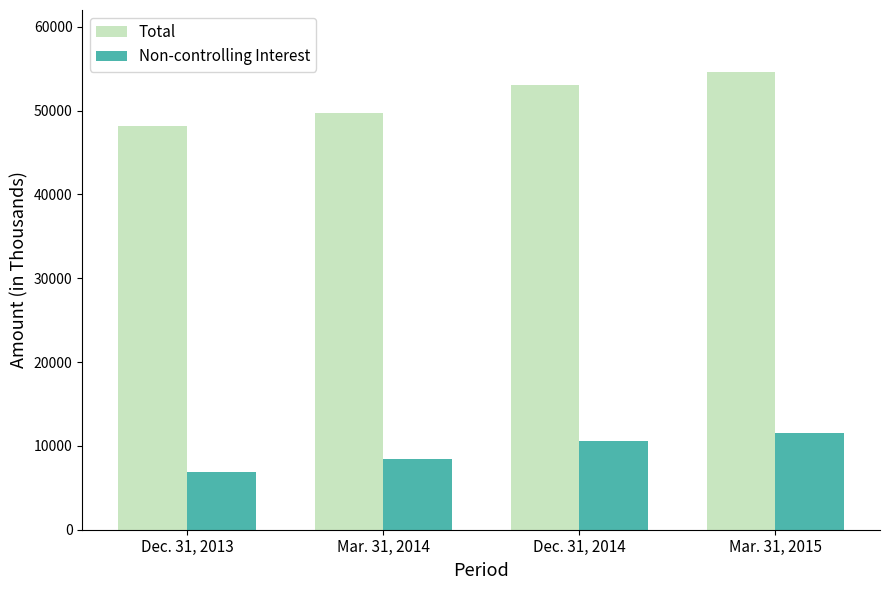

What is the total value across all series at Mar. 31, 2015?

66082